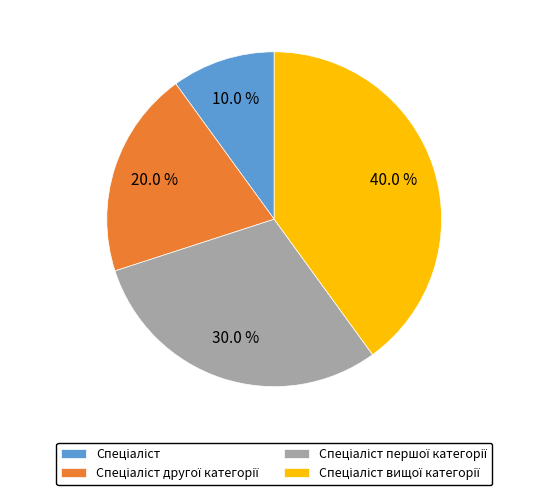

Does any single category account for the majority?

No